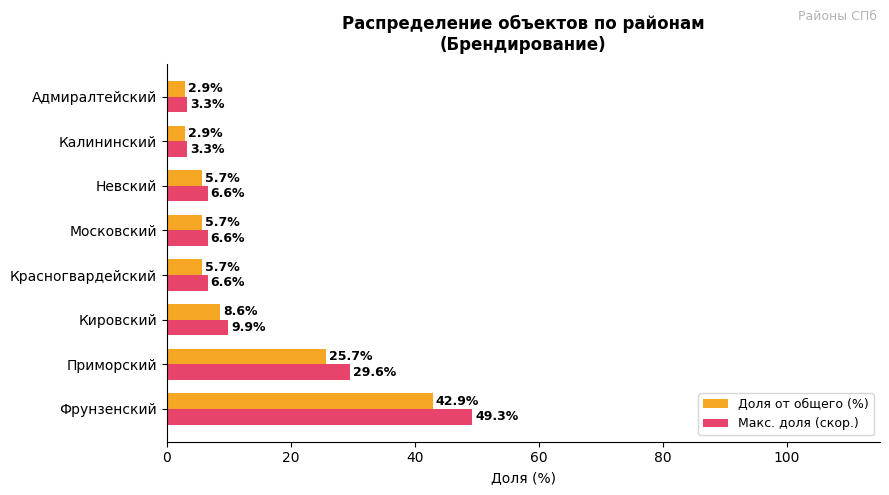

What is the greatest value displayed?

49.3